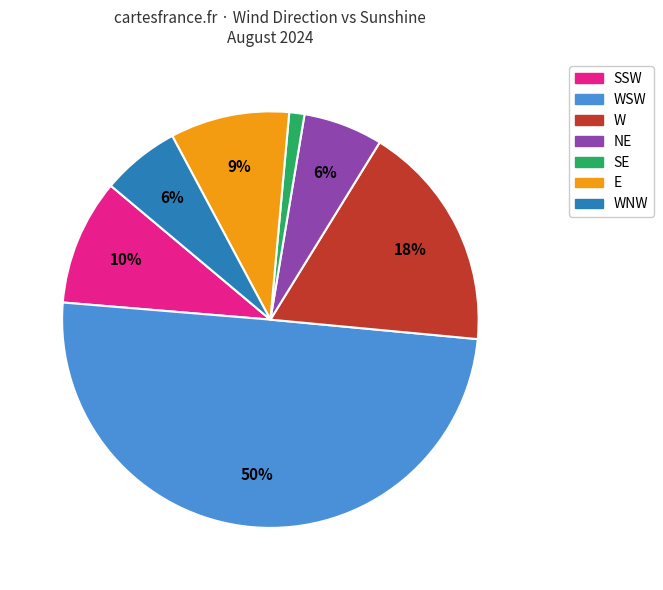

To the nearest percent, what is the difference between the largest and smallest slice percentages?

49%